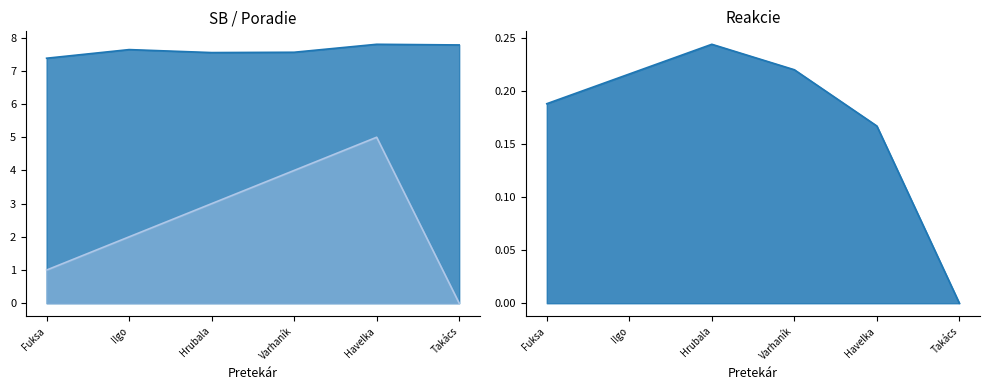

At how many categories does at least one series exceed 5?

6